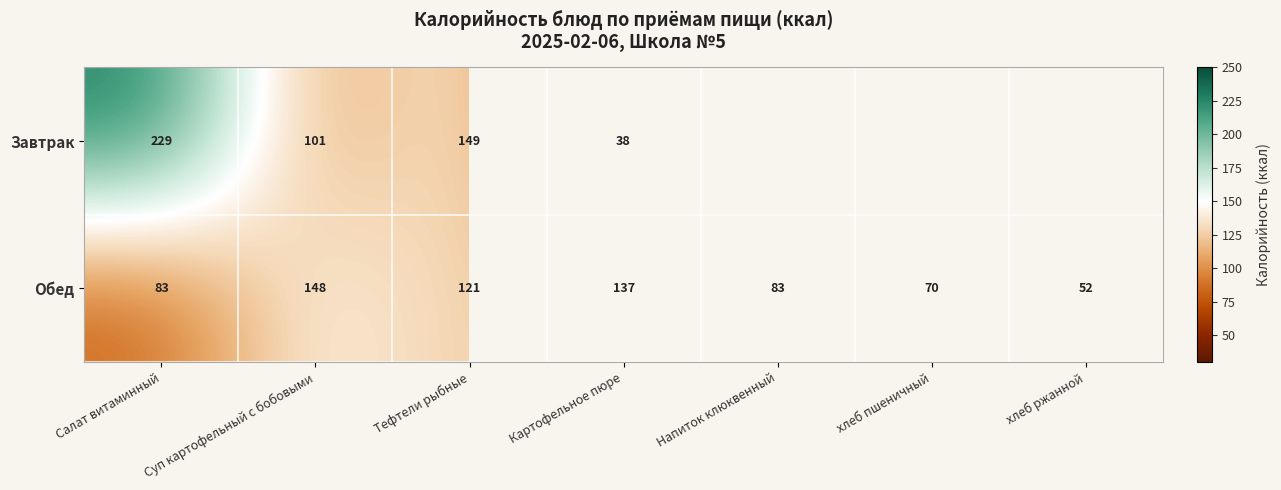

What is the approximate value of Обед at Салат витаминный?

83.0